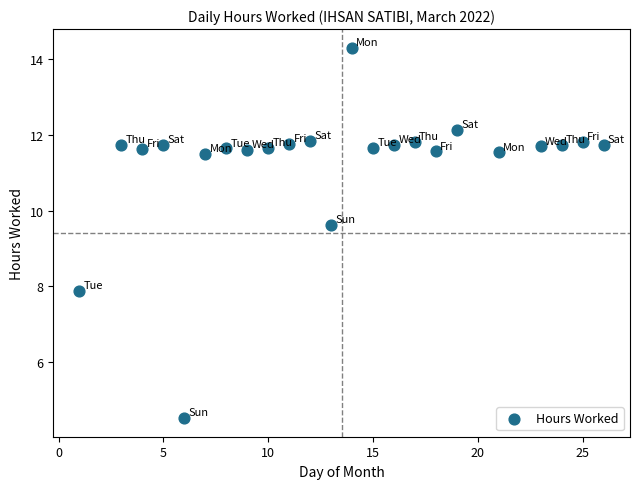

What is the range of Y values (max minus min)?

9.8